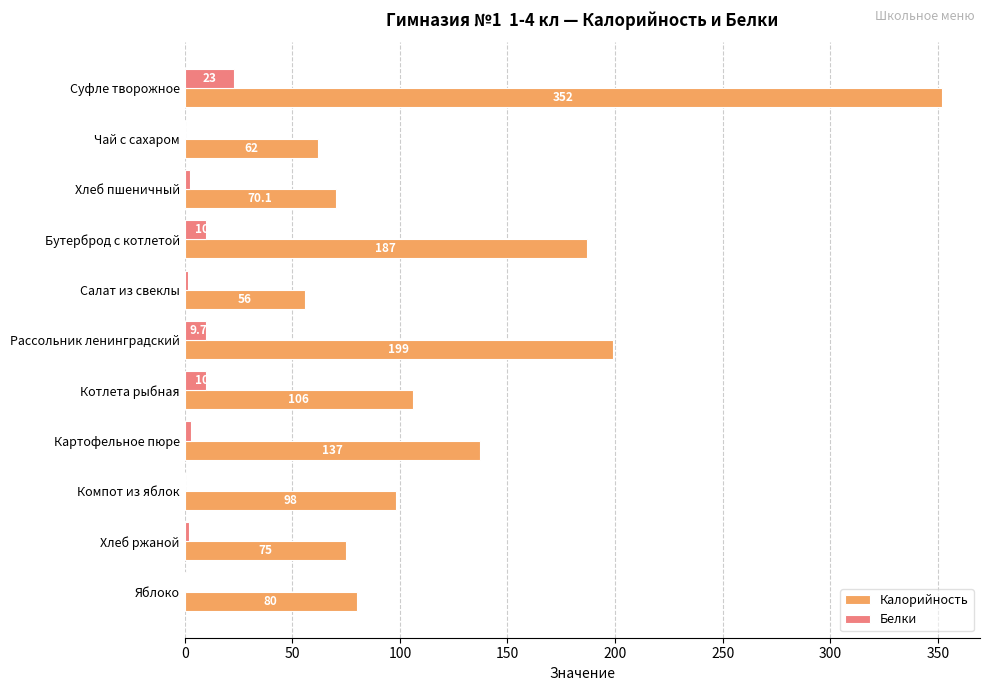

What is the sum of the Калорийность values at Хлеб ржаной and Суфле творожное?

427.0